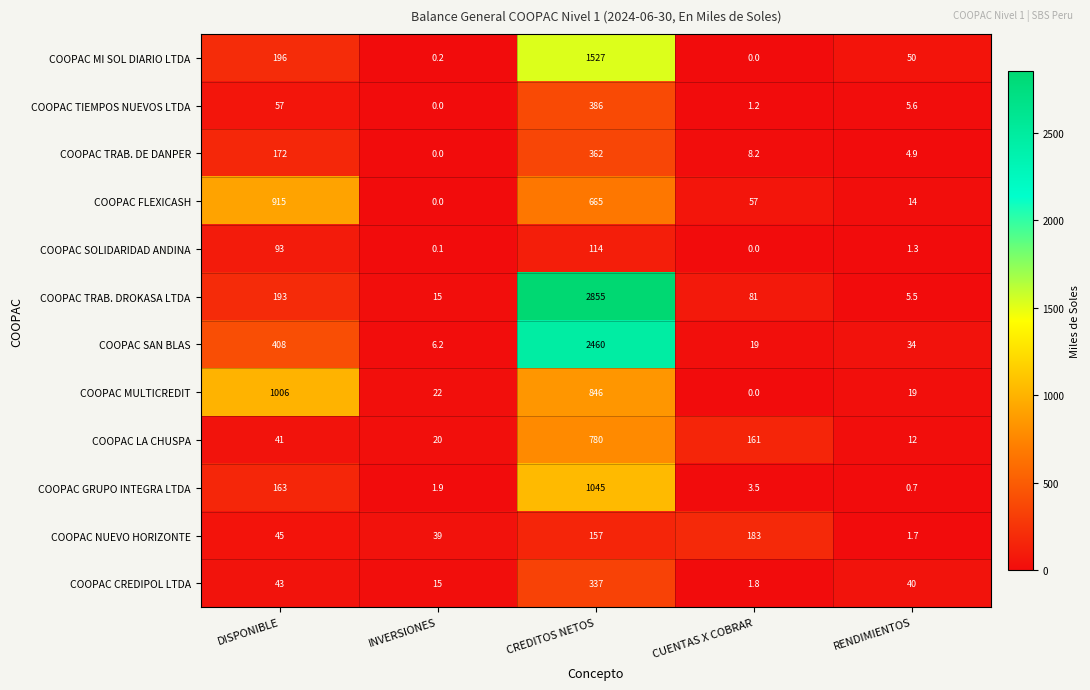

Between INVERSIONES and RENDIMIENTOS, which series saw the biggest shift?

COOPAC MI SOL DIARIO LTDA